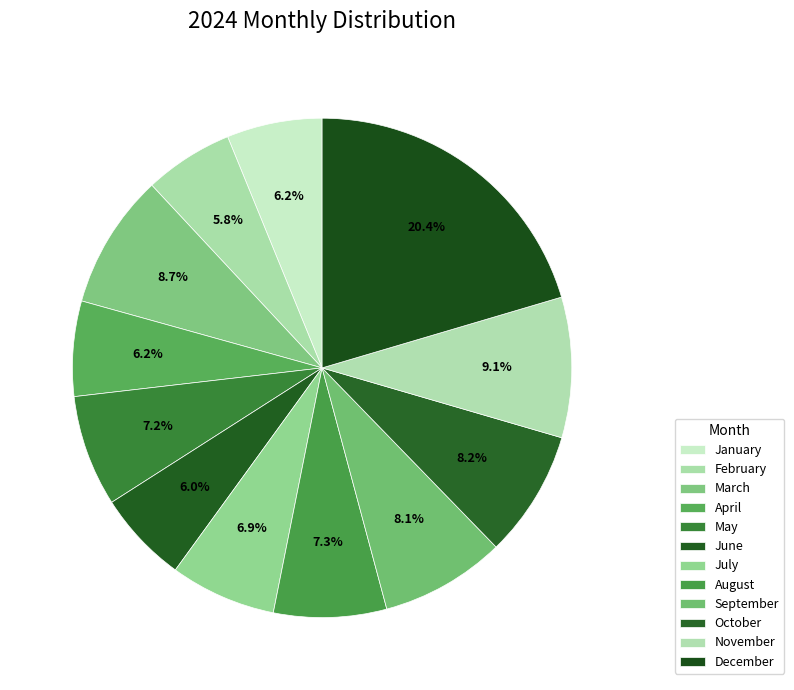

How many segments does this pie chart have?

12